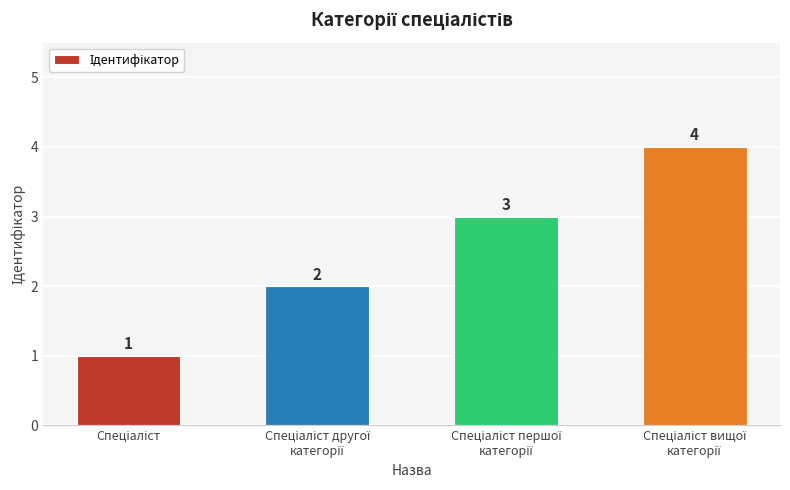

What is the minimum value shown in the chart?

1